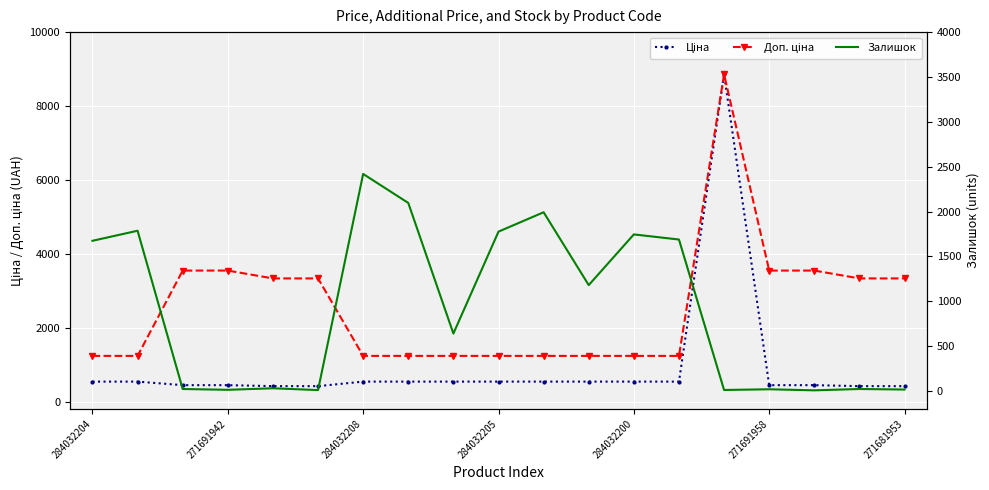

Is it true that Ціна equals 85.5 at 271681953?

False